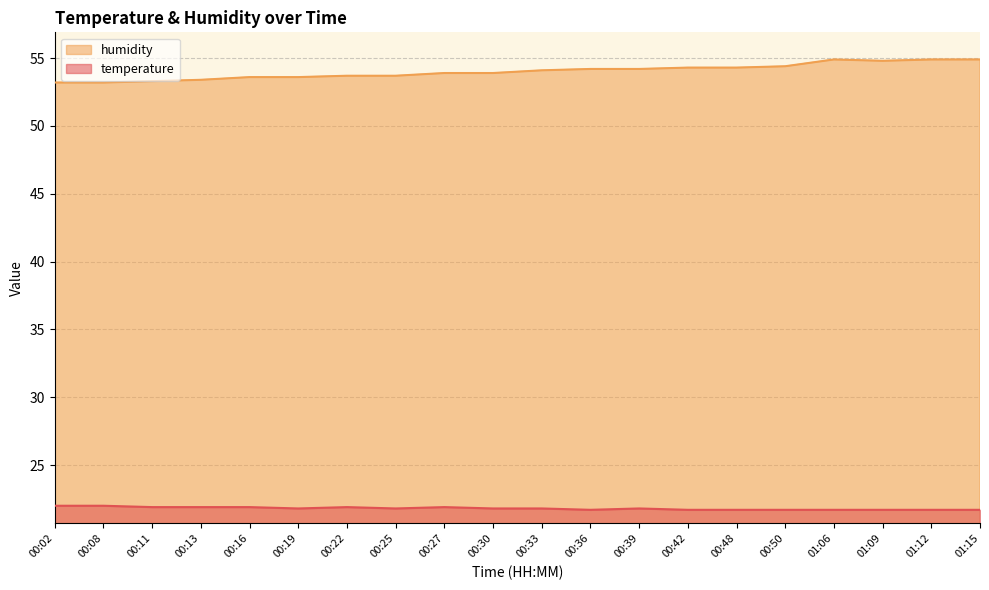

Where is the first local maximum for humidity?

01:06